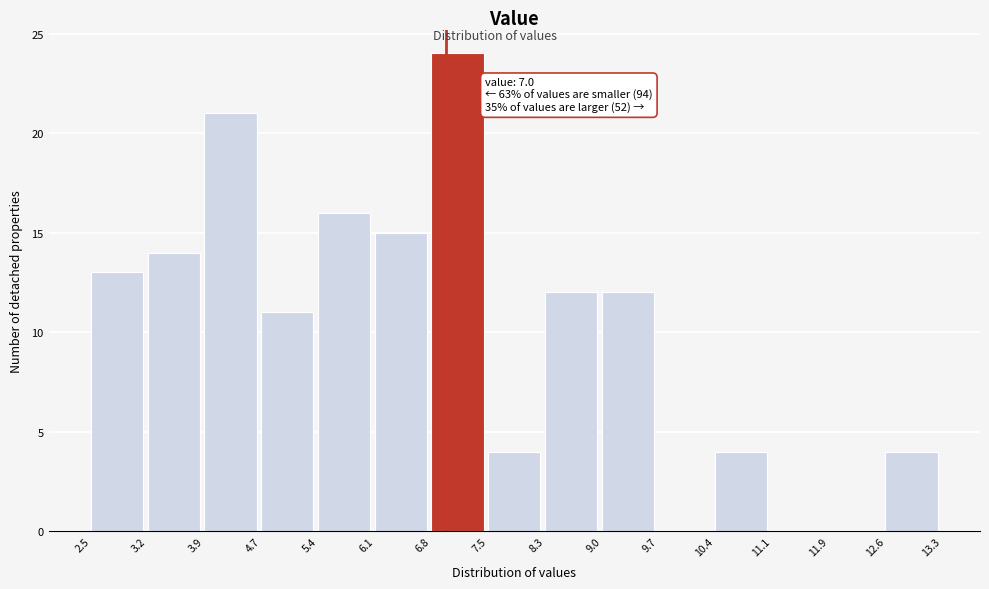

Over which range of the x-axis is the bar tallest?

6.8 to 7.5